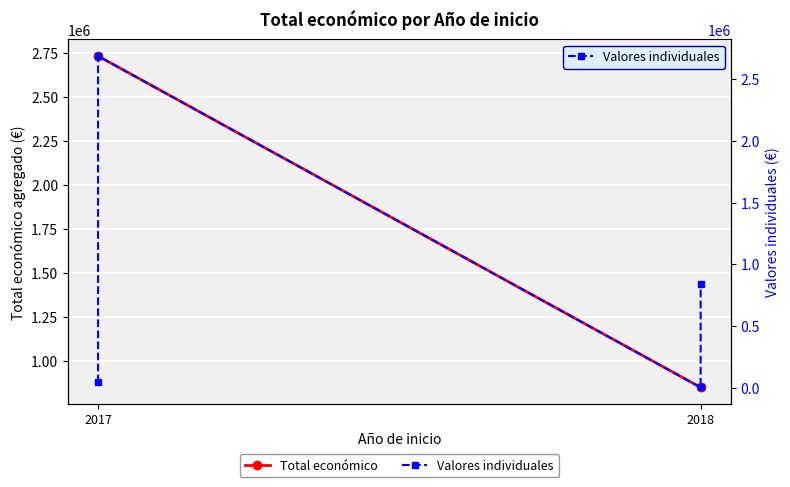

List the labels in order of value, smallest first.

2018, 2017, 2018, 2017